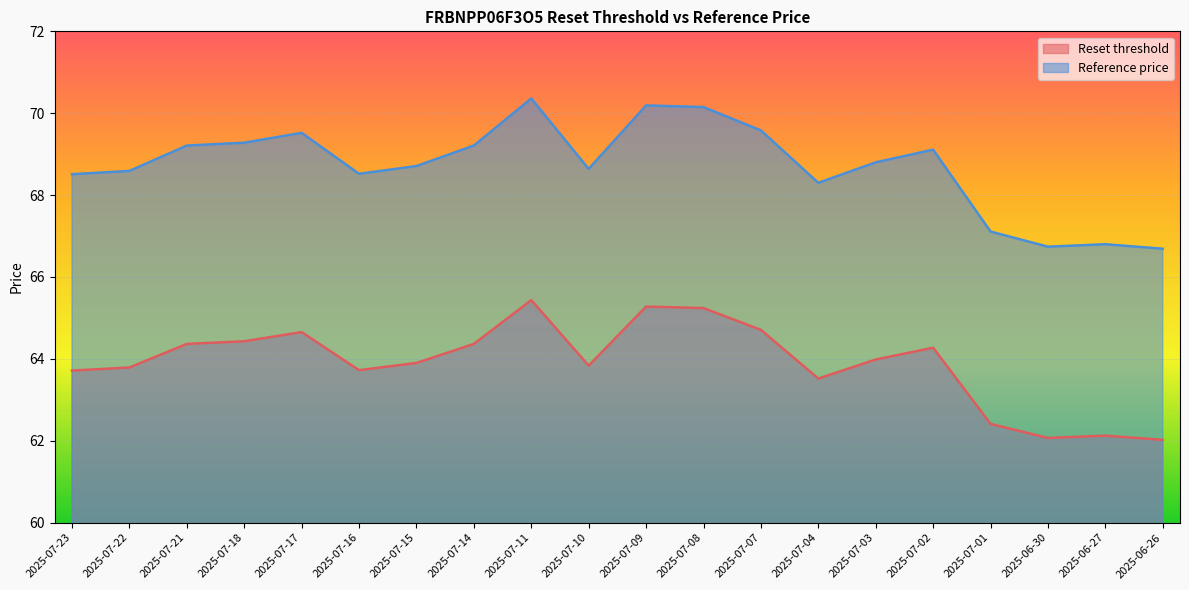

What is the difference between the Reset threshold values at 2025-07-18 and 2025-07-10?

0.6